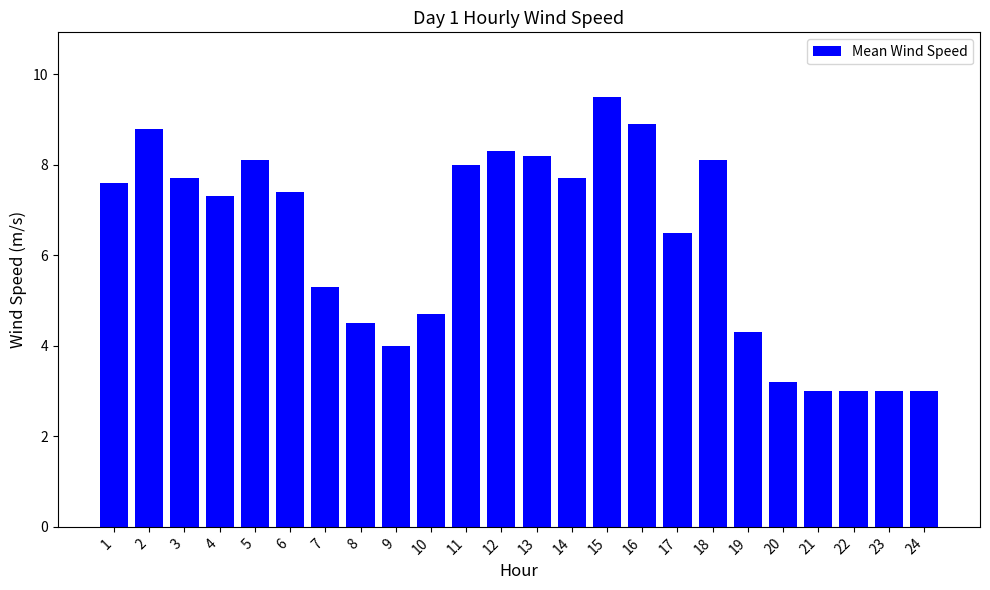

Reading left to right, list all the values displayed in this chart.

1=7.6	2=8.8	3=7.7	4=7.3	5=8.1	6=7.4	7=5.3	8=4.5	9=4.0	10=4.7	11=8.0	12=8.3	13=8.2	14=7.7	15=9.5	16=8.9	17=6.5	18=8.1	19=4.3	20=3.2	21=3.0	22=3.0	23=3.0	24=3.0